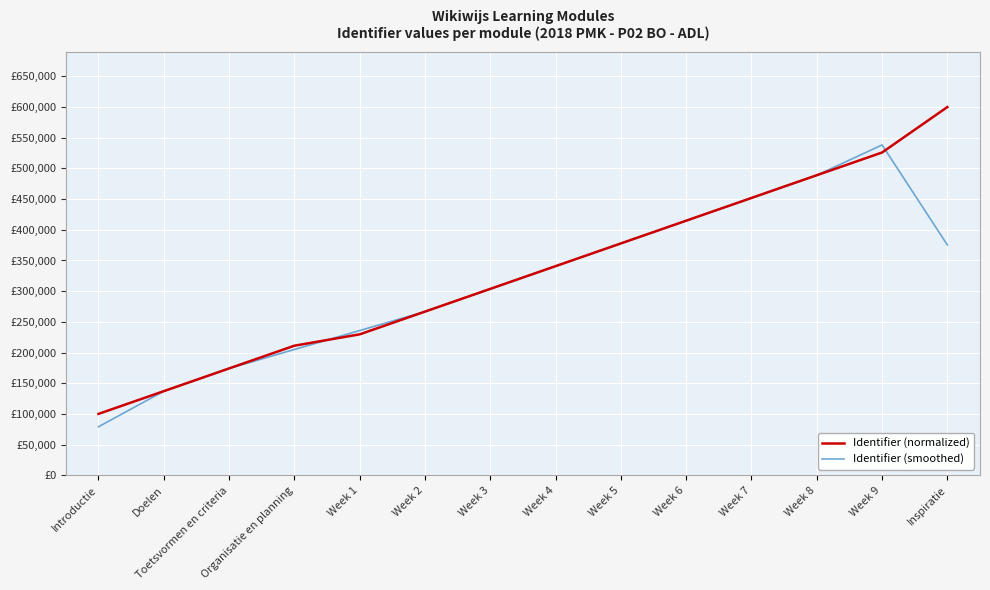

What is the maximum value for Identifier (smoothed)?

538271.6